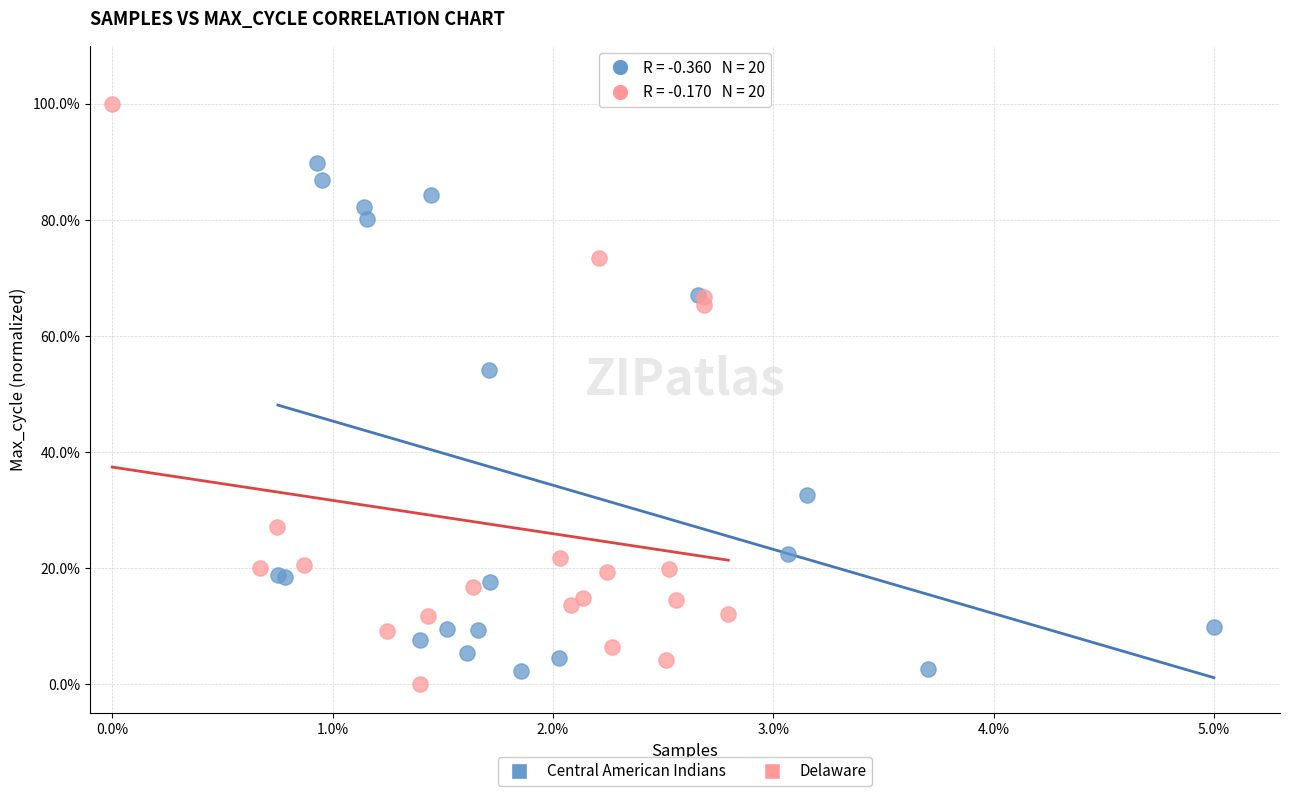

What are all the series names shown in the legend?

Central American Indians, Delaware